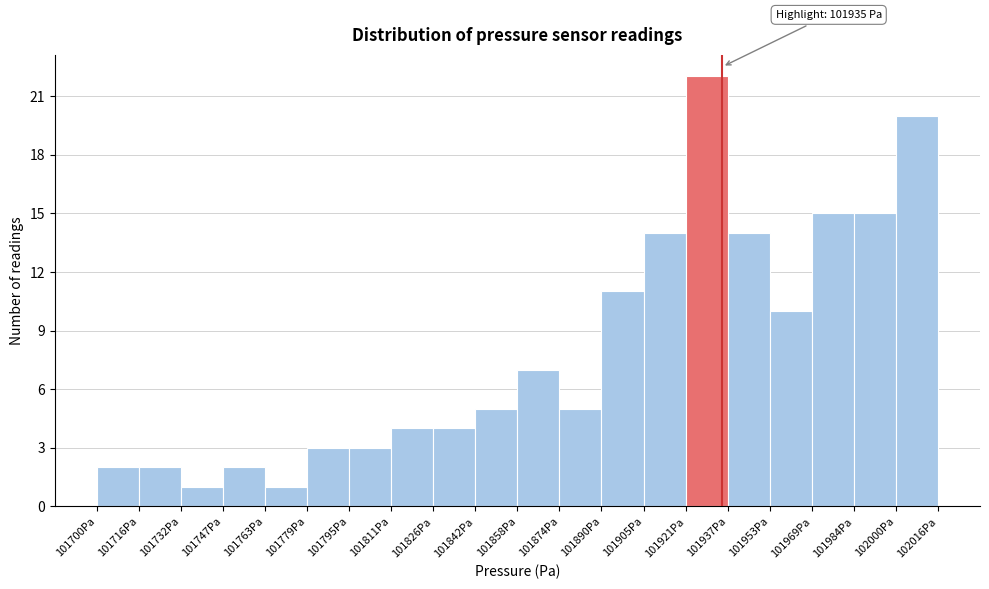

Over which range of the x-axis is the bar tallest?

101921.2 to 101937.0